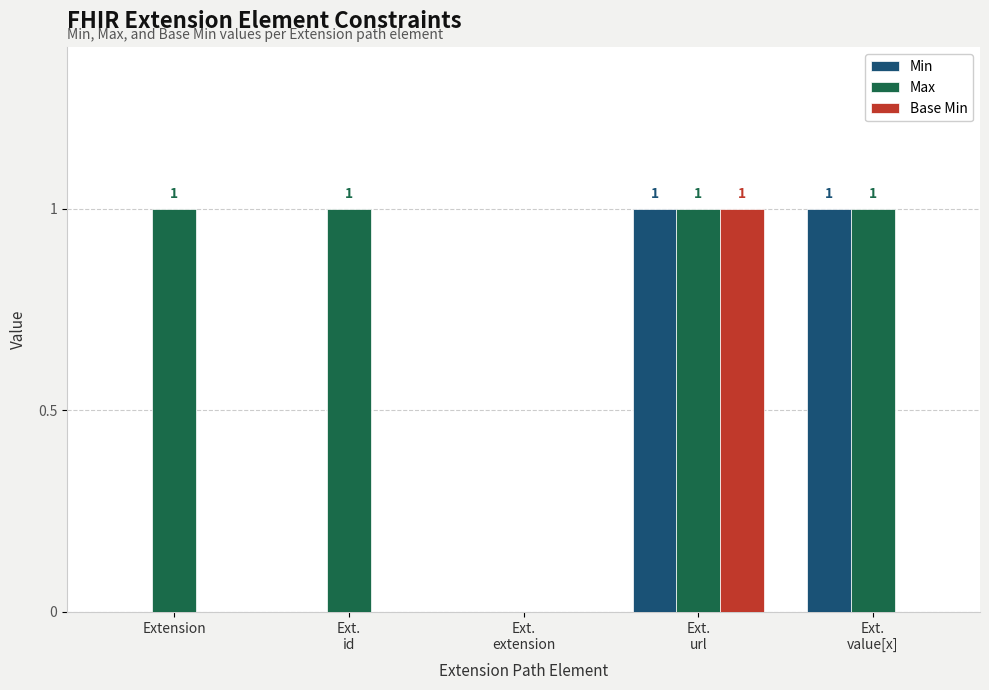

Which series has the largest total across all categories?

Max